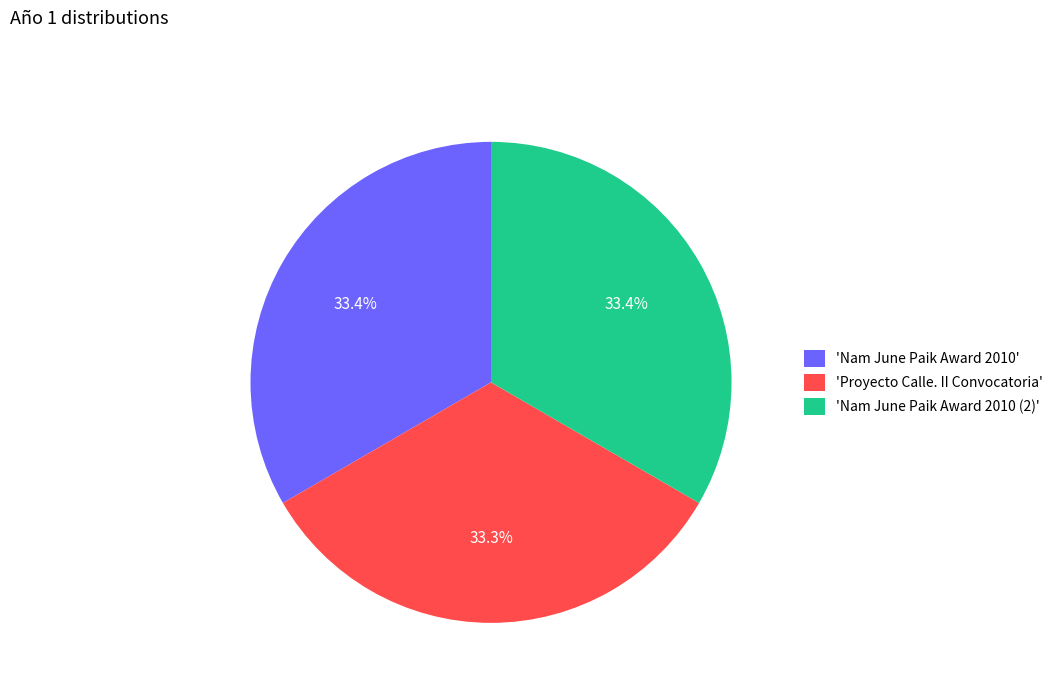

Does any single category account for the majority?

No